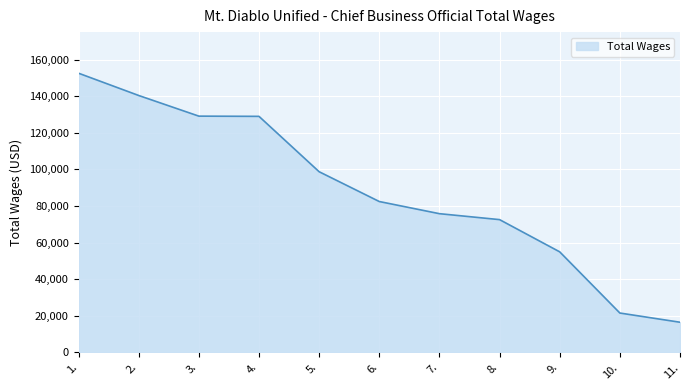

What is the difference between the maximum and minimum values?

136091